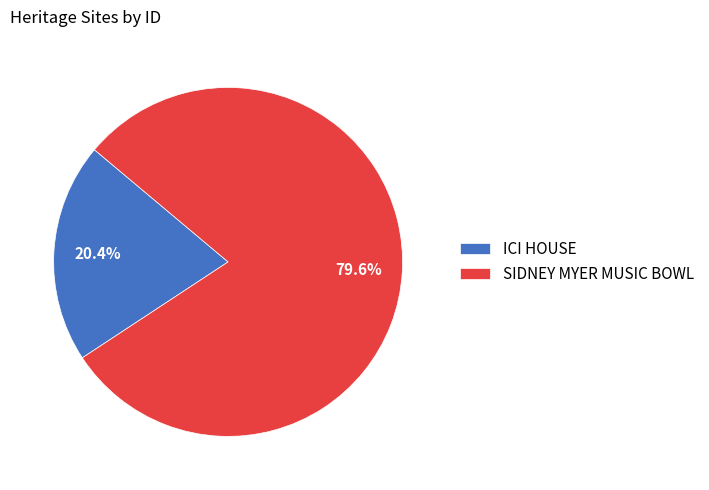

Which has a higher value, ICI HOUSE or SIDNEY MYER MUSIC BOWL?

SIDNEY MYER MUSIC BOWL